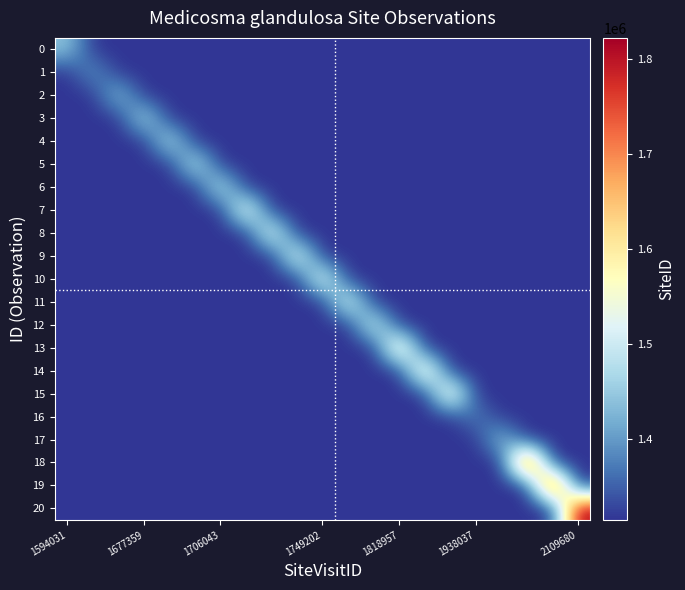

How many series are shown in this chart?

21